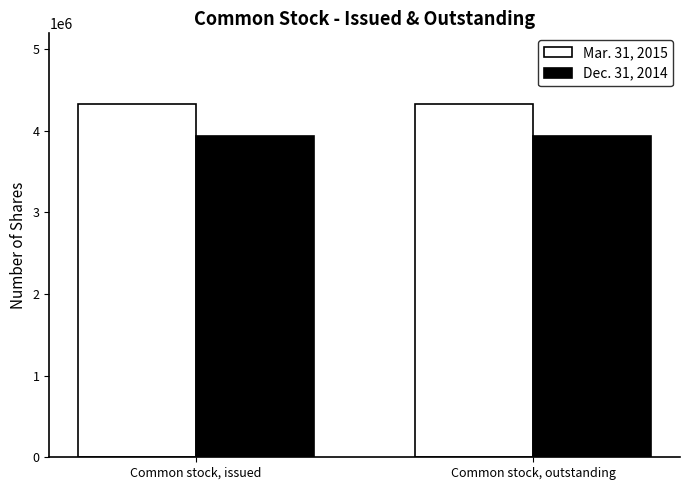

Rank the series by their maximum value, from highest to lowest.

Mar. 31, 2015, Dec. 31, 2014